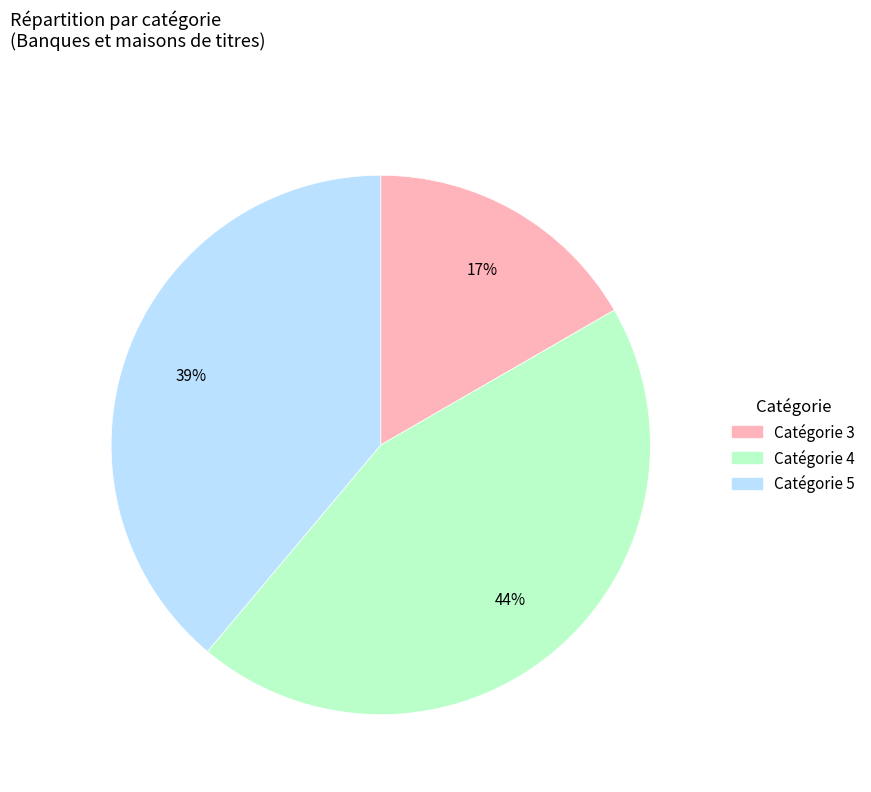

To the nearest percent, what is the average slice percentage?

33%